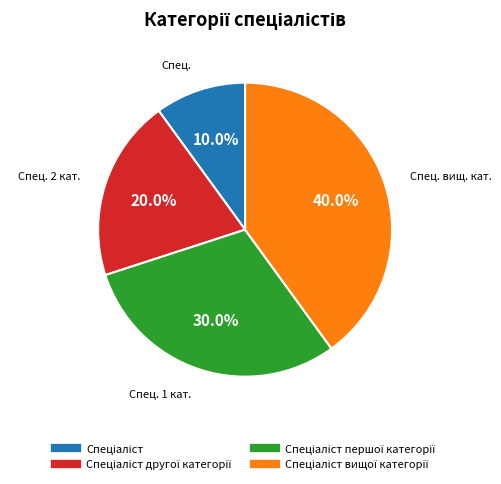

How many segments does this pie chart have?

4